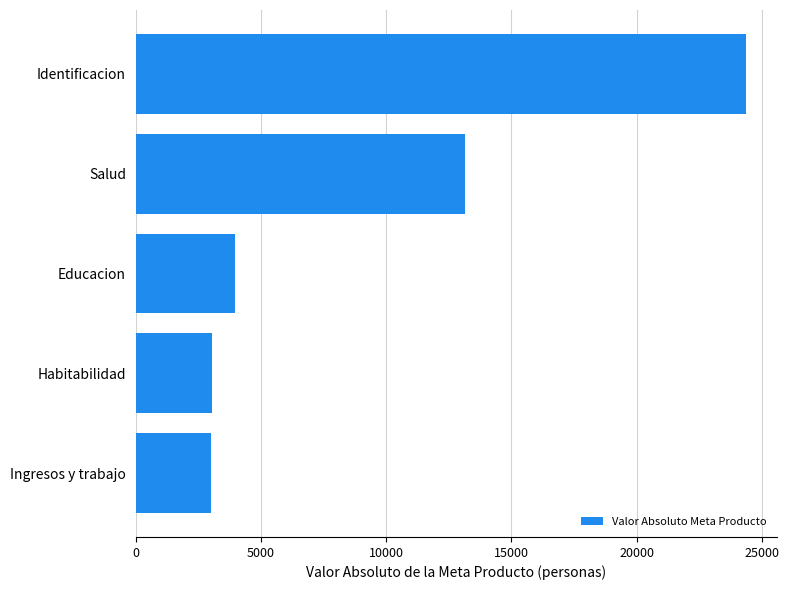

The value at Habitabilidad is 3047. True or false?

True